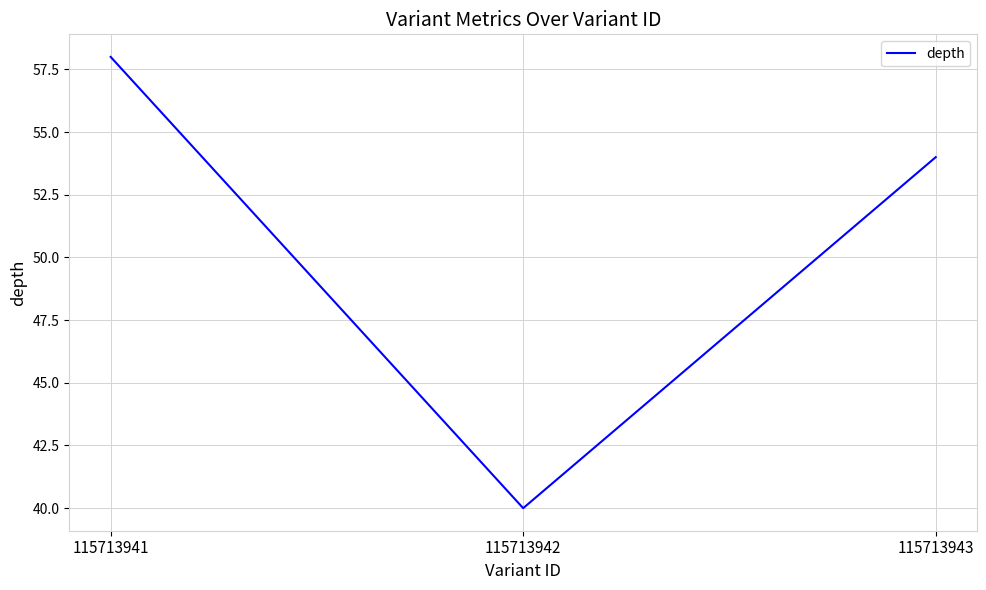

How many values are between 40 and 58?

3